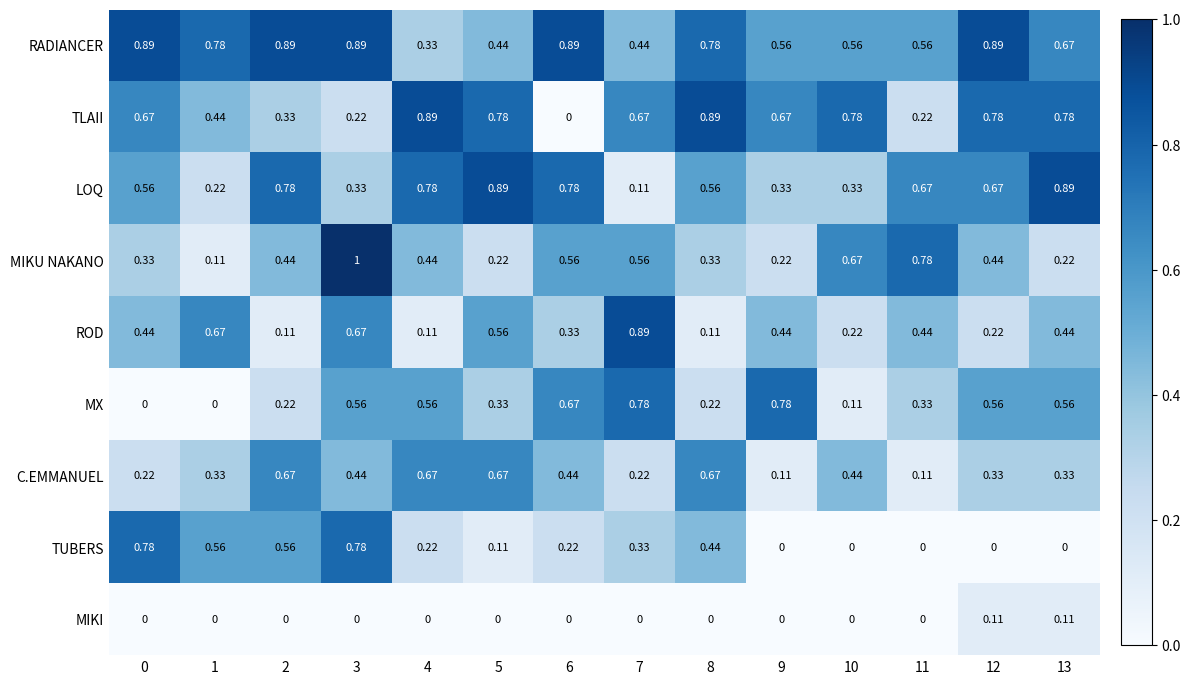

Which series has the largest total across all categories?

RADIANCER